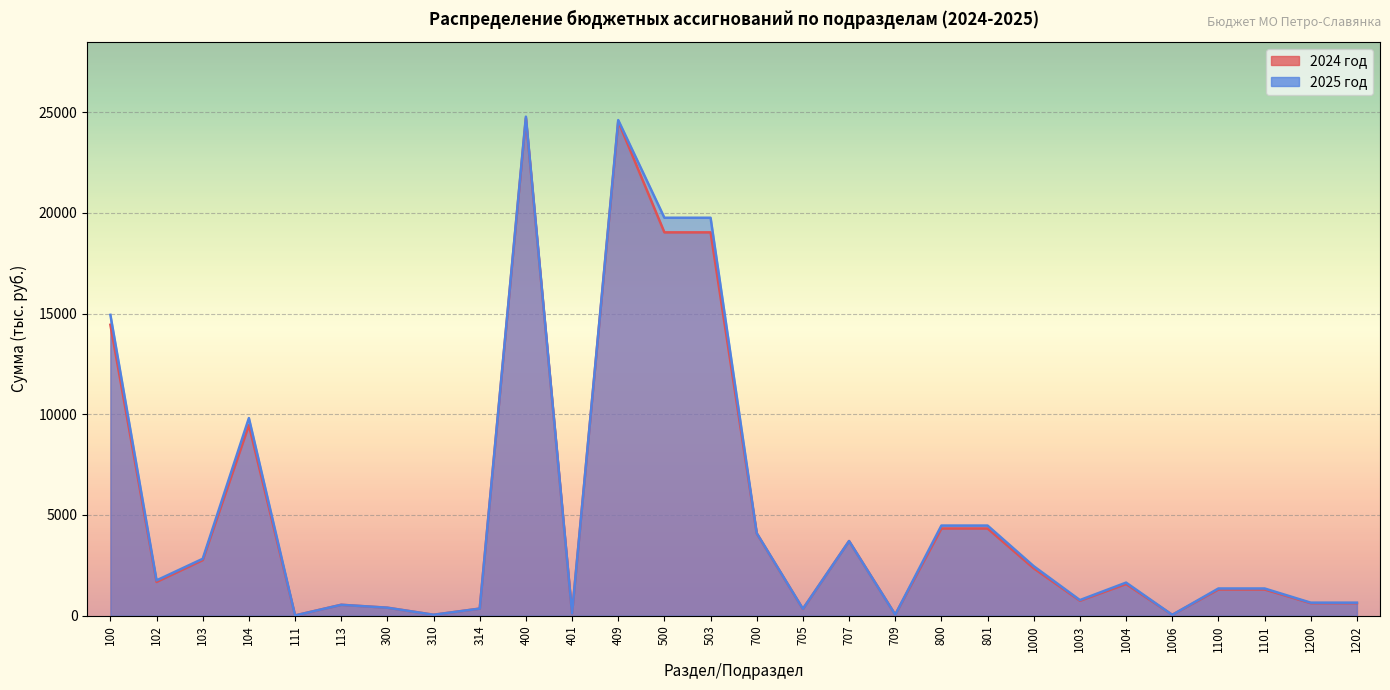

Where is 2024 год nearest to the value 12360?

100